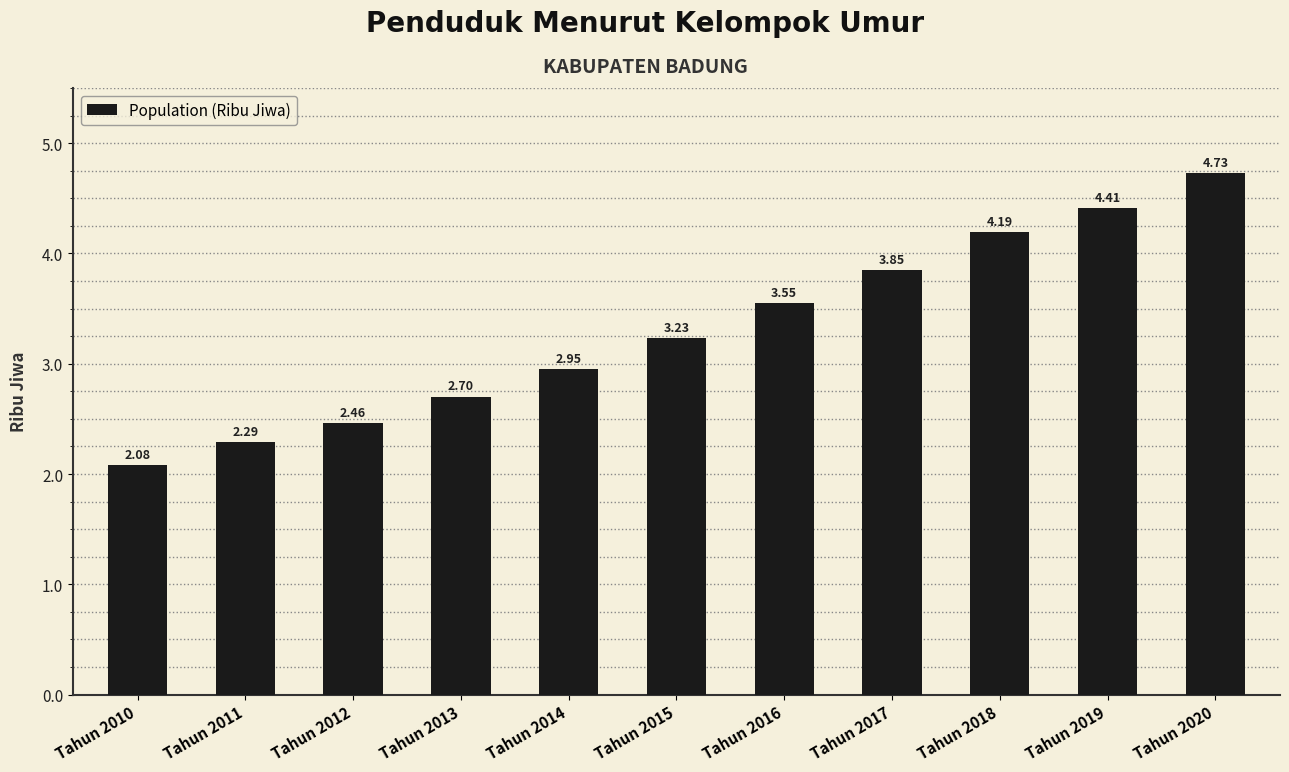

List the labels in order of value, largest first.

Tahun 2020, Tahun 2019, Tahun 2018, Tahun 2017, Tahun 2016, Tahun 2015, Tahun 2014, Tahun 2013, Tahun 2012, Tahun 2011, Tahun 2010